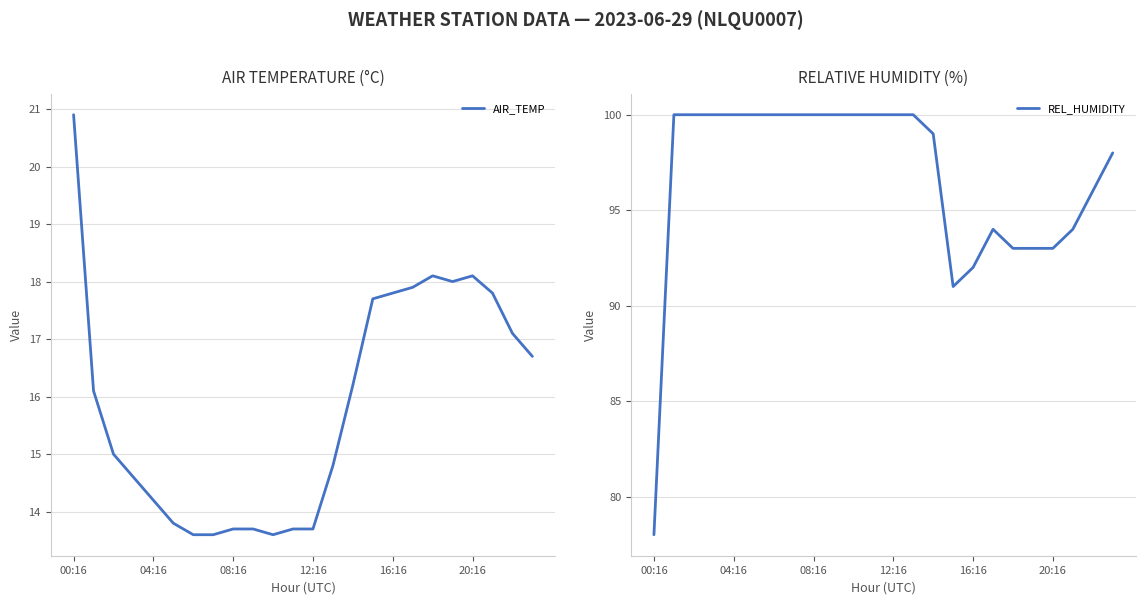

At how many categories does at least one series exceed 54?

24